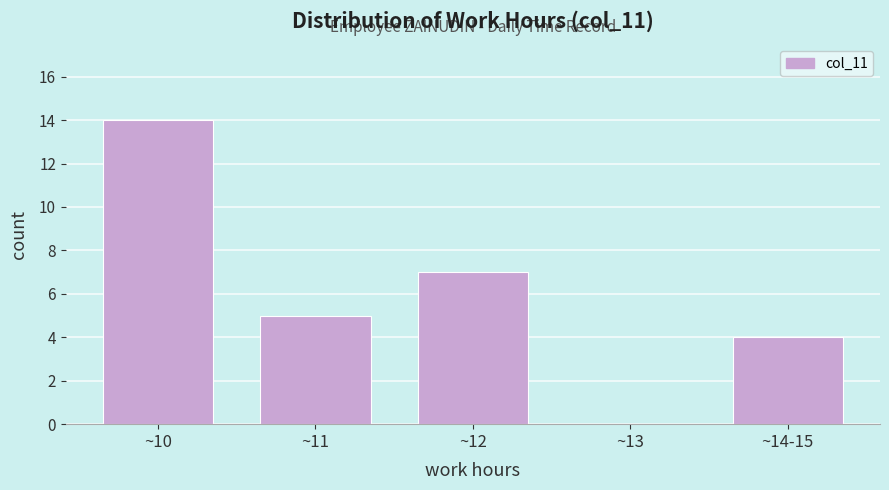

Which label corresponds to the largest value in the chart?

~10